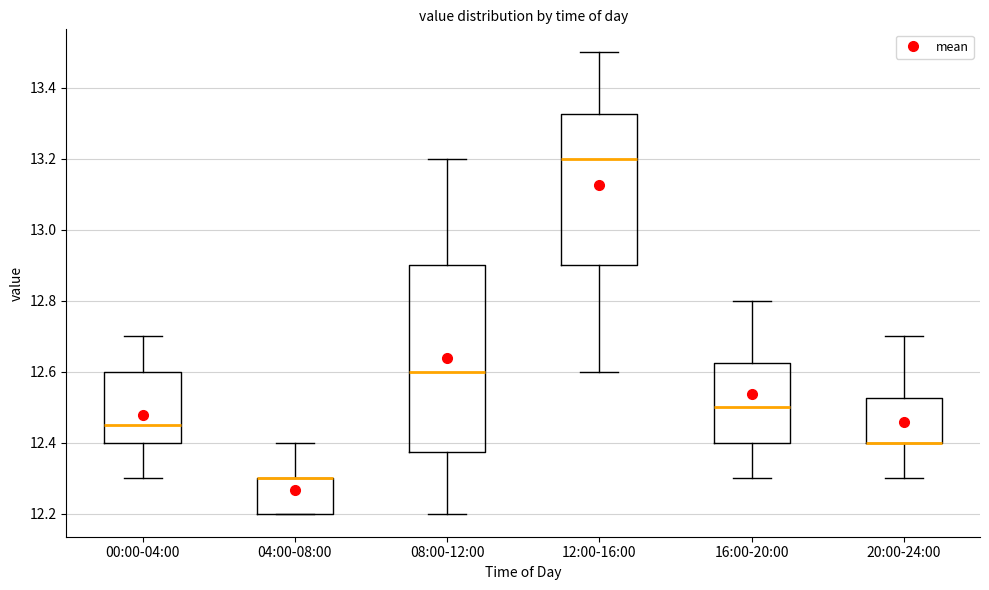

Where is the upper edge of the box for 16:00-20:00 on the y-axis? The values are not printed on the chart, so give them approximately, as read against the axis.

12.62